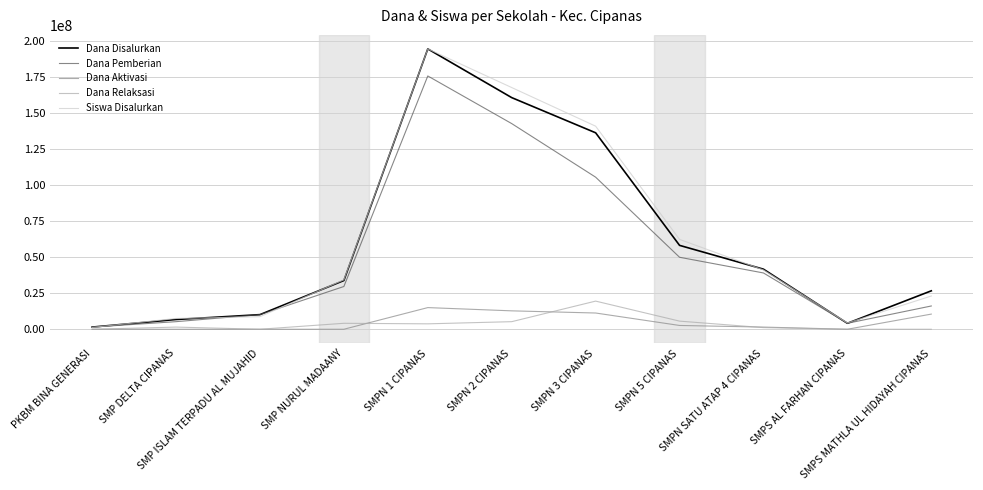

How many lines are shown in the chart?

5